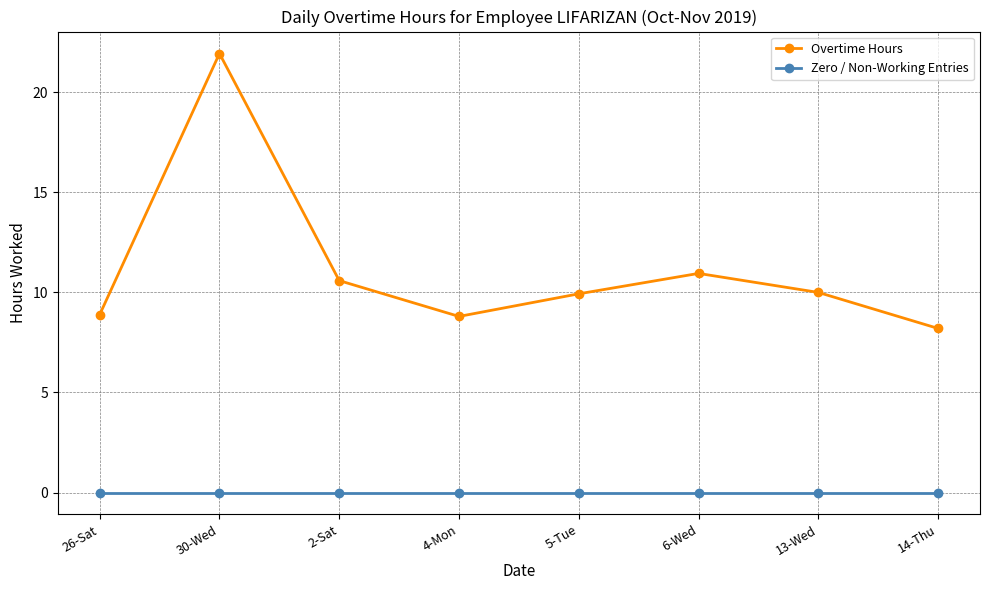

List the series in order of their peak value, highest first.

Overtime Hours, Zero / Non-Working Entries